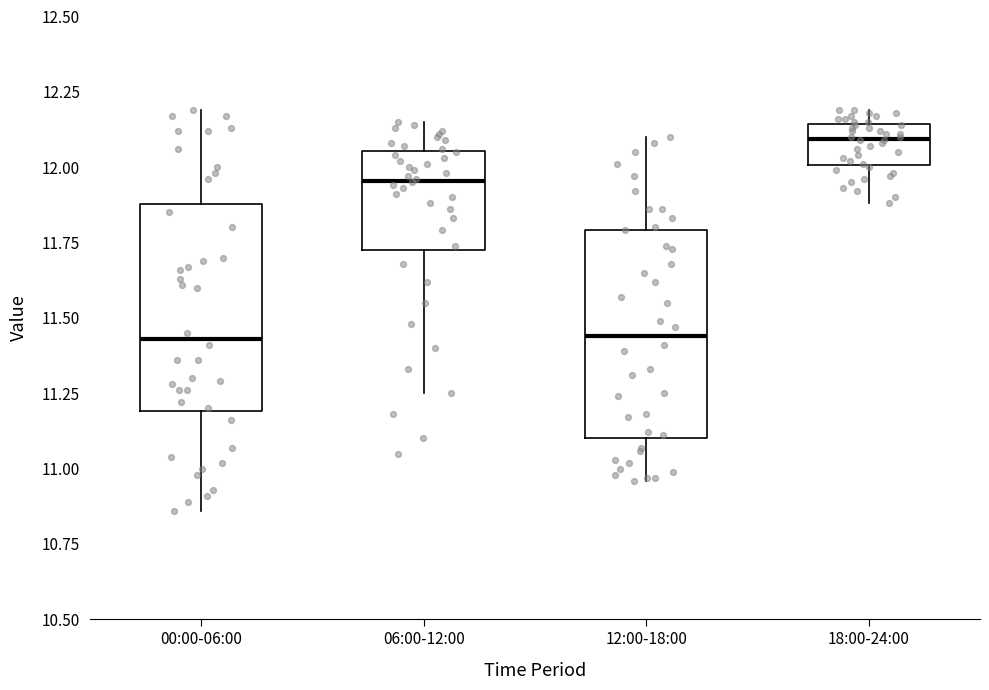

Reading left to right, read every box against the y-axis: the position of its median line, the range the box covers, and the ends of its whiskers. The values are not printed on the chart, so give them approximately, as read against the axis.

00:00-06:00: median 11.45, box 11.20 to 11.90, whiskers 10.85 to 12.20
06:00-12:00: median 11.95, box 11.75 to 12.05, whiskers 11.25 to 12.15
12:00-18:00: median 11.45, box 11.10 to 11.80, whiskers 10.95 to 12.10
18:00-24:00: median 12.10, box 12.00 to 12.15, whiskers 11.90 to 12.20